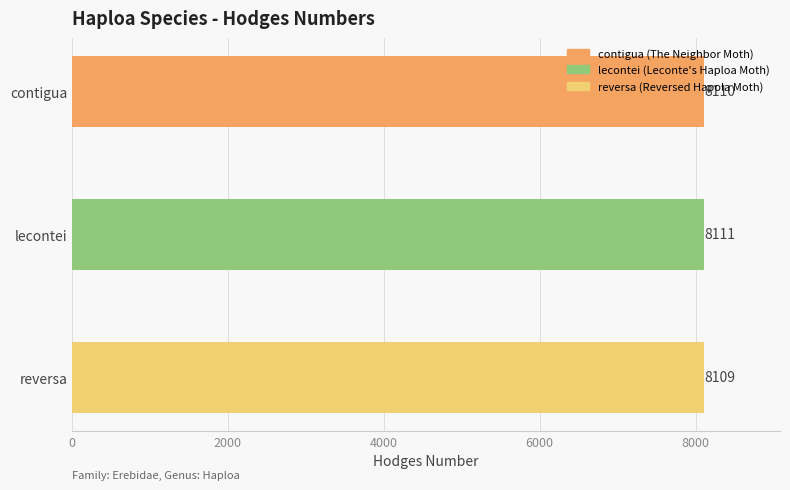

The chart shows a value of 8109 at reversa. True or false?

True